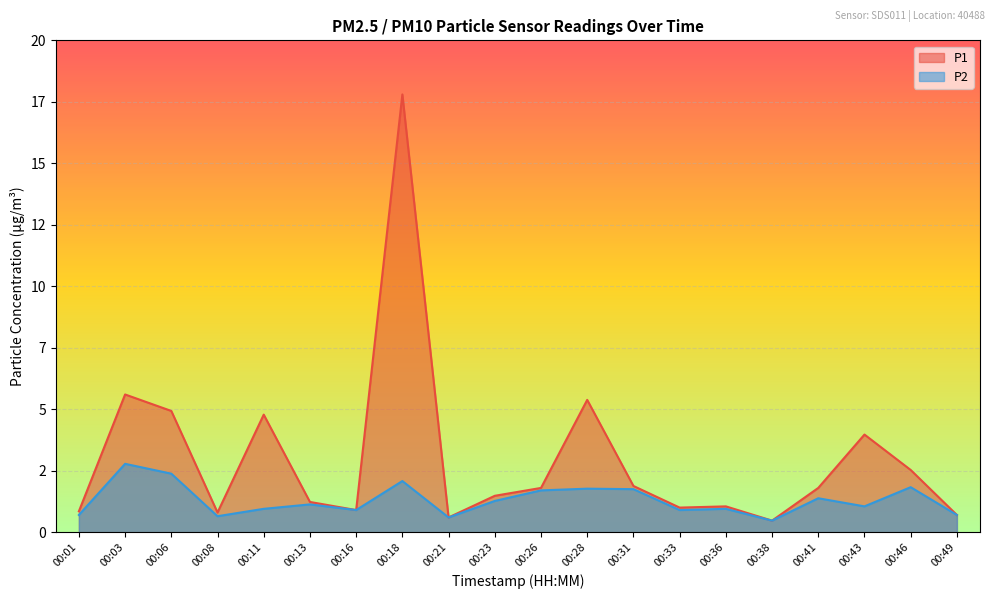

What is the total value across all series at 00:36?

2.0